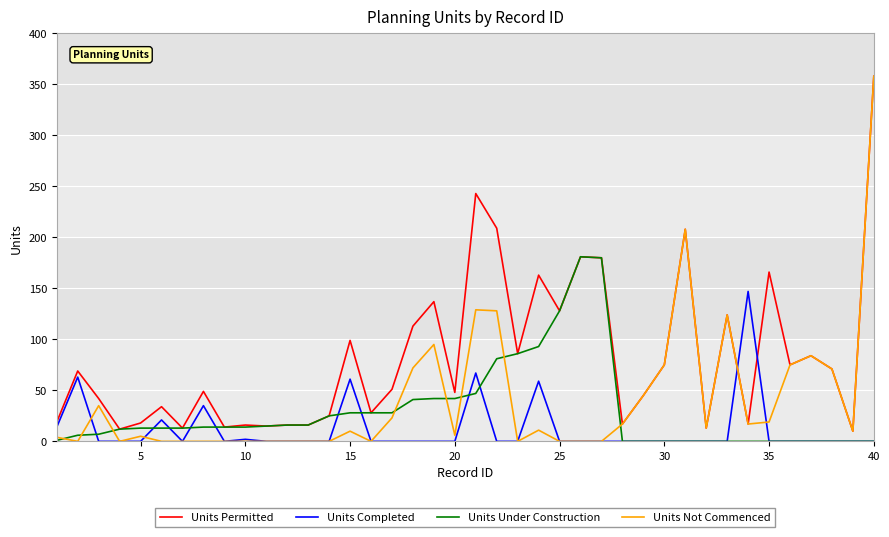

How many lines are shown in the chart?

4